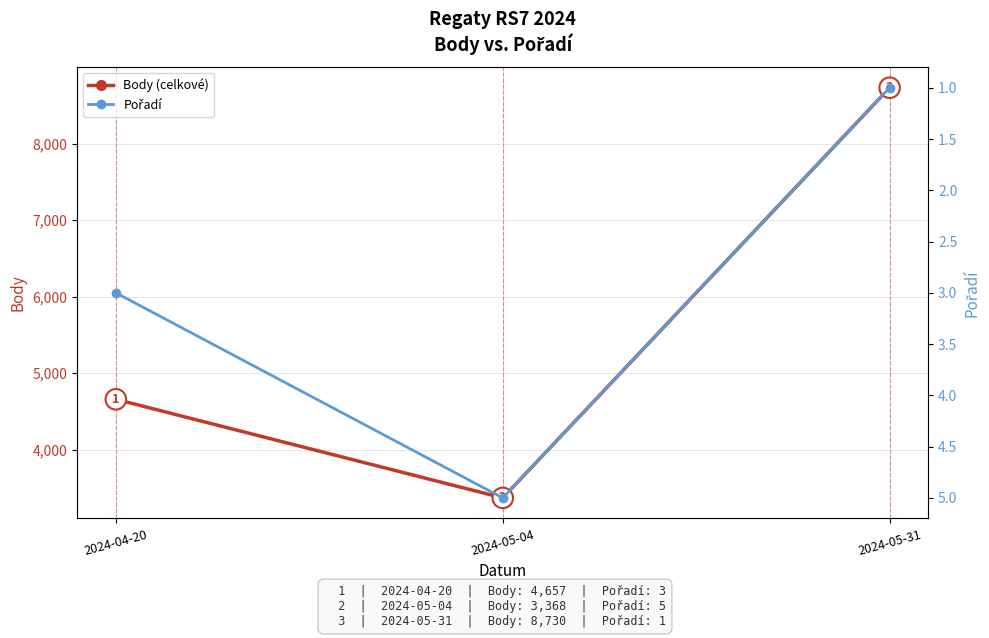

True or false: Body (celkové) has a value of 2240 at 2024-05-04.

False